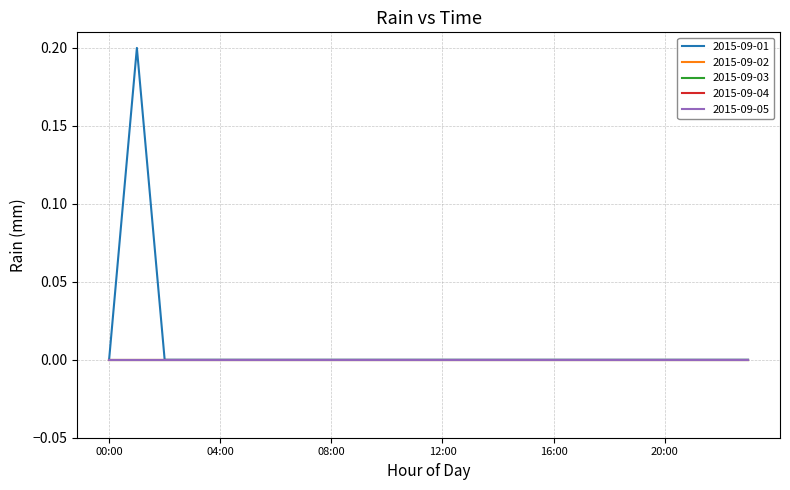

Does the chart display data point markers on the line(s)?

No